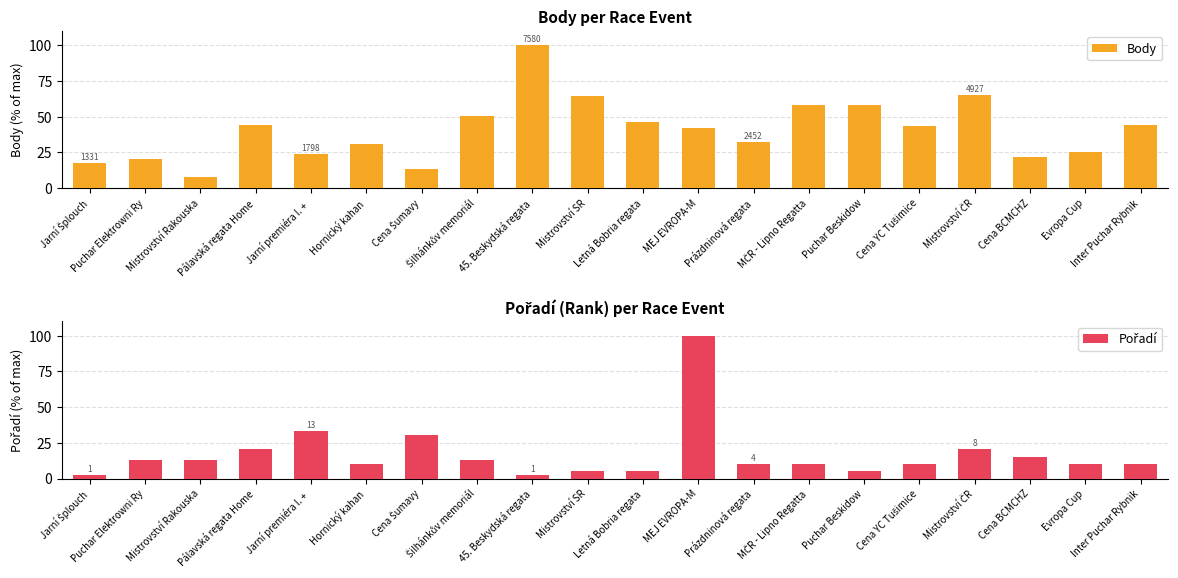

Rank the series at Cena BCMCHZ from lowest to highest value.

Pořadí, Body